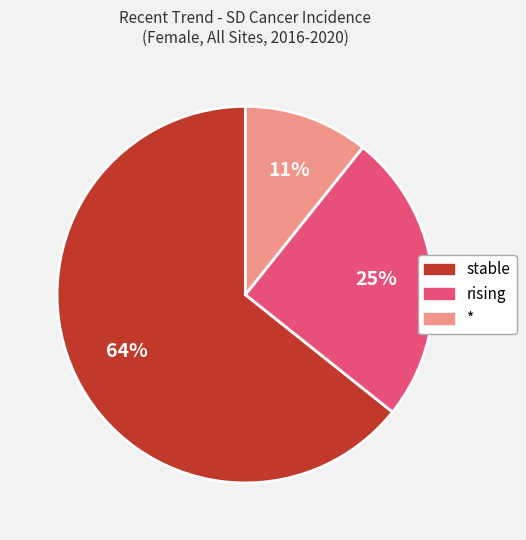

Is there any slice that represents more than half of the pie?

Yes